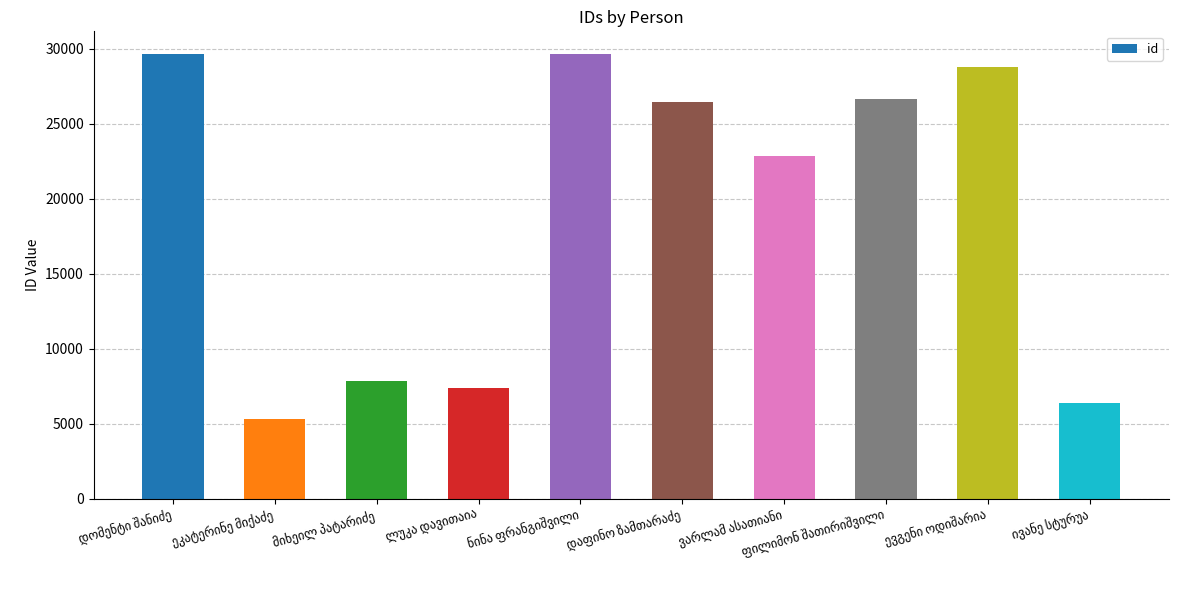

What is the value of the 2nd bar from the left?

5316